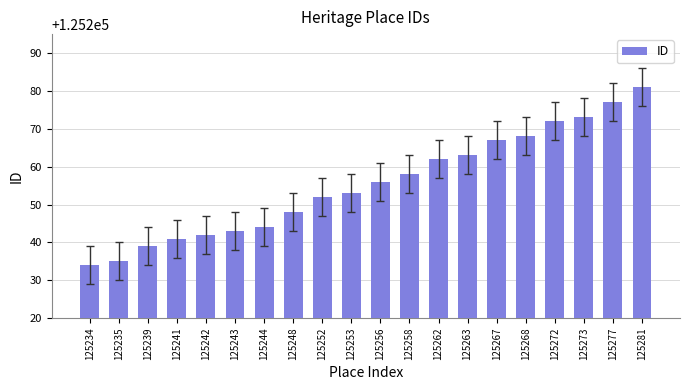

What is the greatest value displayed?

125281